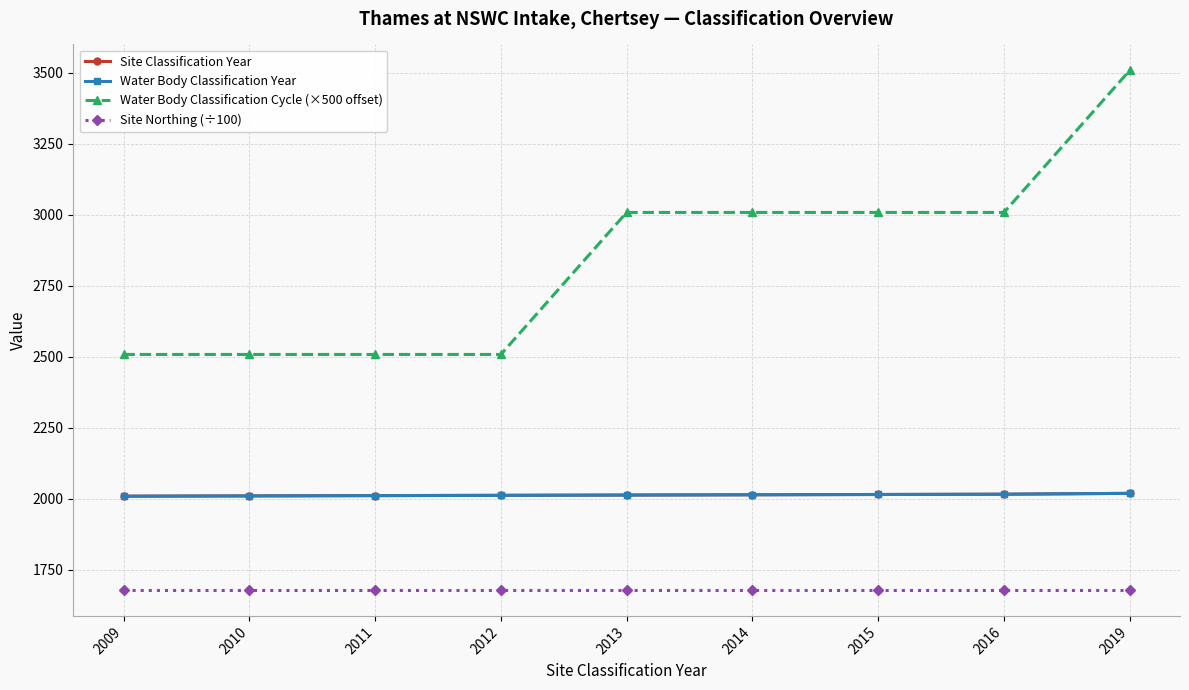

Between 2012 and 2013, which series saw the biggest shift?

Water Body Classification Cycle (×500 offset)